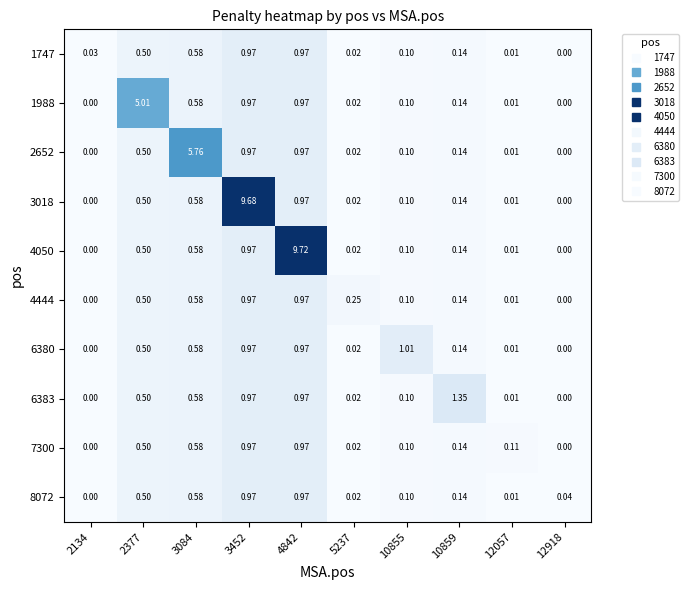

Reading left to right, list all the values displayed in this chart.

1747: 2134=0.0	2377=0.5	3084=0.6	3452=1.0	4842=1.0	5237=0.0	10855=0.1	10859=0.1	12057=0.0	12918=0.0
1988: 2134=0.0	2377=5.0	3084=0.6	3452=1.0	4842=1.0	5237=0.0	10855=0.1	10859=0.1	12057=0.0	12918=0.0
2652: 2134=0.0	2377=0.5	3084=5.8	3452=1.0	4842=1.0	5237=0.0	10855=0.1	10859=0.1	12057=0.0	12918=0.0
3018: 2134=0.0	2377=0.5	3084=0.6	3452=9.7	4842=1.0	5237=0.0	10855=0.1	10859=0.1	12057=0.0	12918=0.0
4050: 2134=0.0	2377=0.5	3084=0.6	3452=1.0	4842=9.7	5237=0.0	10855=0.1	10859=0.1	12057=0.0	12918=0.0
4444: 2134=0.0	2377=0.5	3084=0.6	3452=1.0	4842=1.0	5237=0.2	10855=0.1	10859=0.1	12057=0.0	12918=0.0
6380: 2134=0.0	2377=0.5	3084=0.6	3452=1.0	4842=1.0	5237=0.0	10855=1.0	10859=0.1	12057=0.0	12918=0.0
6383: 2134=0.0	2377=0.5	3084=0.6	3452=1.0	4842=1.0	5237=0.0	10855=0.1	10859=1.4	12057=0.0	12918=0.0
7300: 2134=0.0	2377=0.5	3084=0.6	3452=1.0	4842=1.0	5237=0.0	10855=0.1	10859=0.1	12057=0.1	12918=0.0
8072: 2134=0.0	2377=0.5	3084=0.6	3452=1.0	4842=1.0	5237=0.0	10855=0.1	10859=0.1	12057=0.0	12918=0.0